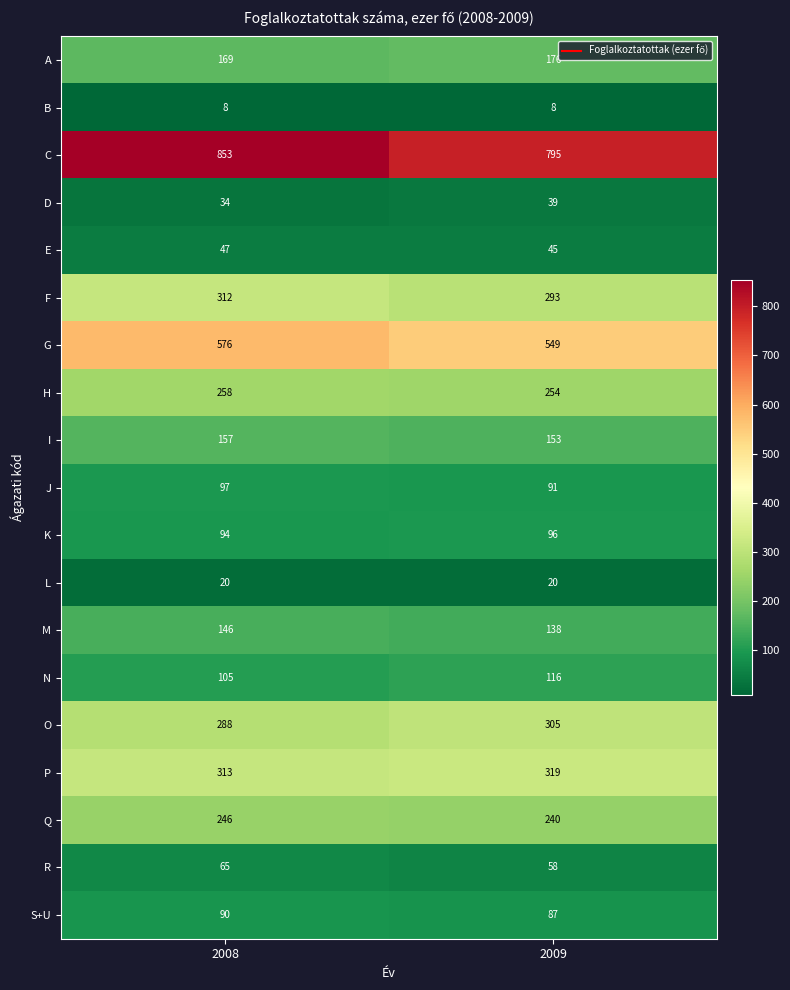

True or false: K has a value of 94 at 2008.

True